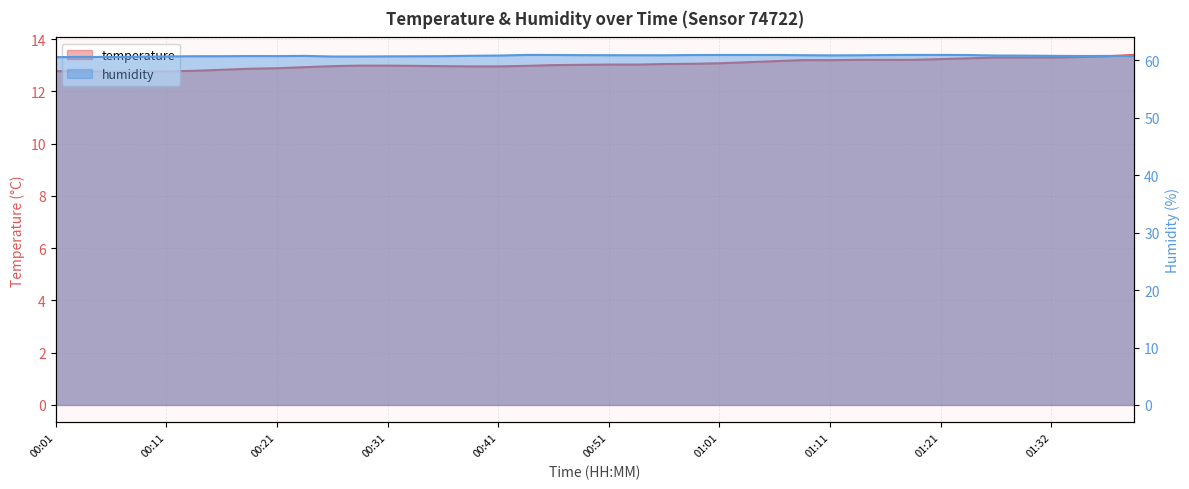

List the labels in order of temperature value, largest first.

01:39, 01:36, 01:34, 01:26, 01:29, 01:32, 01:24, 01:21, 01:14, 01:16, 01:19, 01:09, 01:11, 01:06, 01:04, 01:01, 00:59, 00:56, 00:51, 00:54, 00:49, 00:46, 00:29, 00:31, 00:34, 00:44, 00:26, 00:36, 00:39, 00:41, 00:24, 00:21, 00:19, 00:16, 00:14, 00:01, 00:03, 00:08, 00:11, 00:06